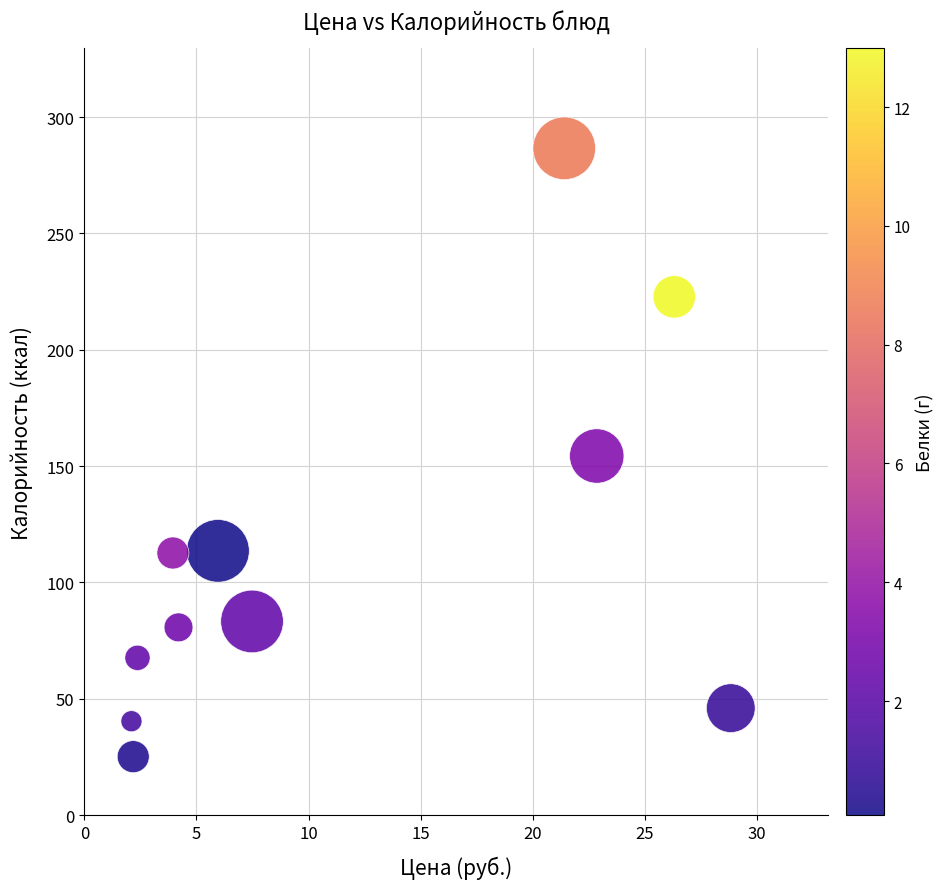

What is the average X value?

11.6